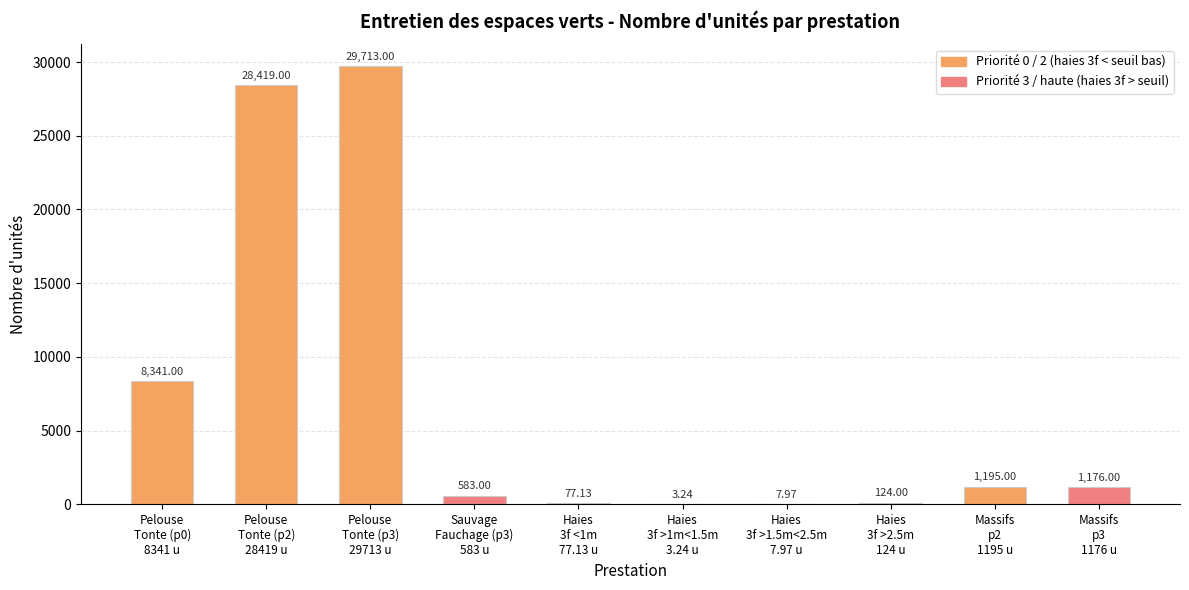

What is the sum of the values at Haies
3f >1m<1.5m
3.24 u and Massifs
p2
1195 u?

1198.2